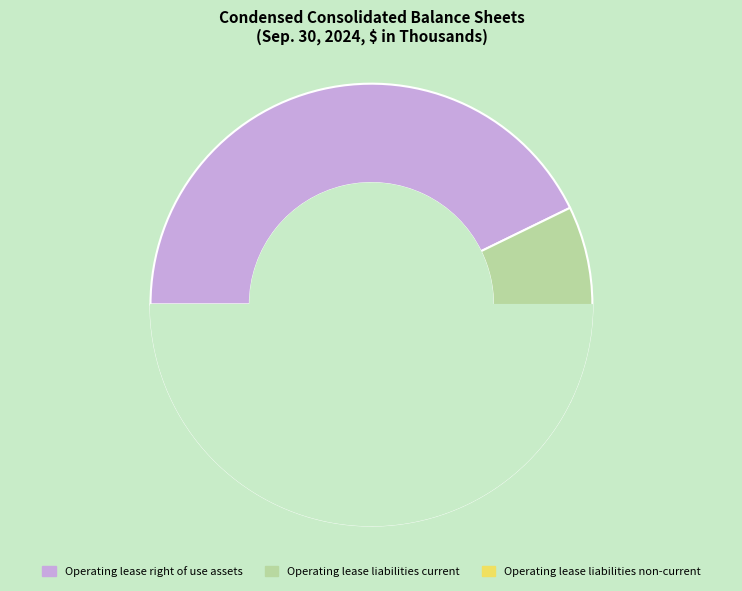

To the nearest percent, what is the difference between the largest and smallest slice percentages?

28%